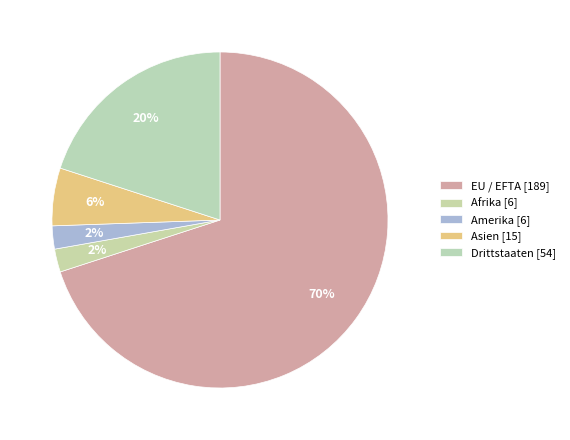

How many slices are in this pie chart?

5